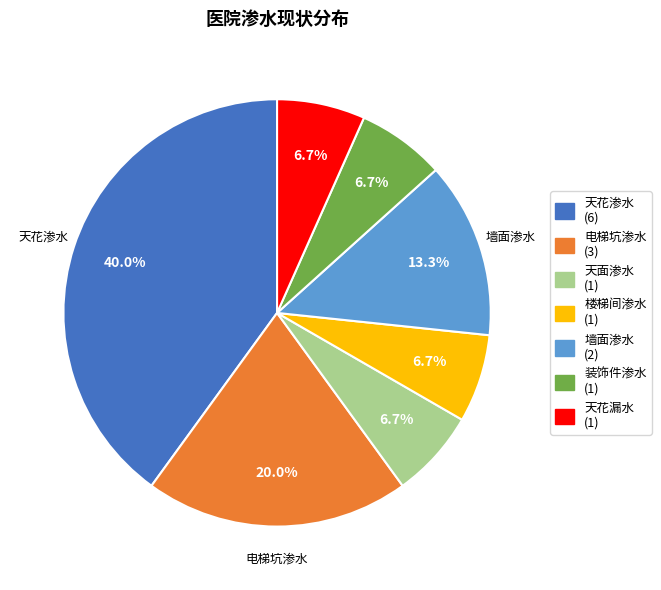

Is there a majority slice in this chart?

No